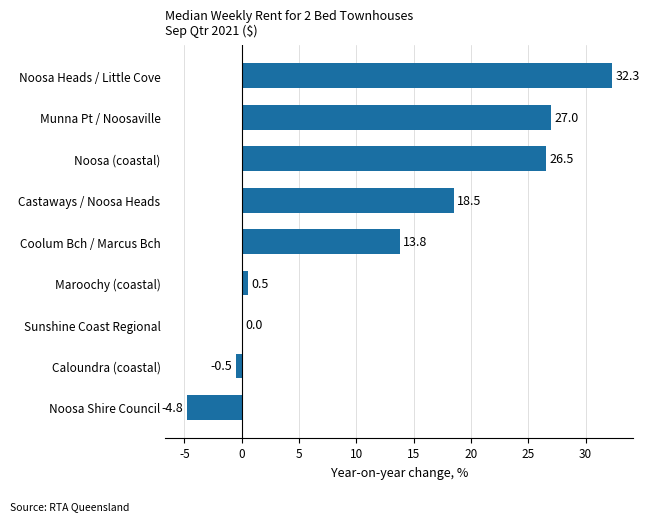

Reading bottom to top, transcribe all the data shown in this chart.

Noosa Shire Council=-4.8	Caloundra (coastal)=-0.5	Sunshine Coast Regional=0.0	Maroochy (coastal)=0.5	Coolum Bch / Marcus Bch=13.8	Castaways / Noosa Heads=18.5	Noosa (coastal)=26.5	Munna Pt / Noosaville=27.0	Noosa Heads / Little Cove=32.3